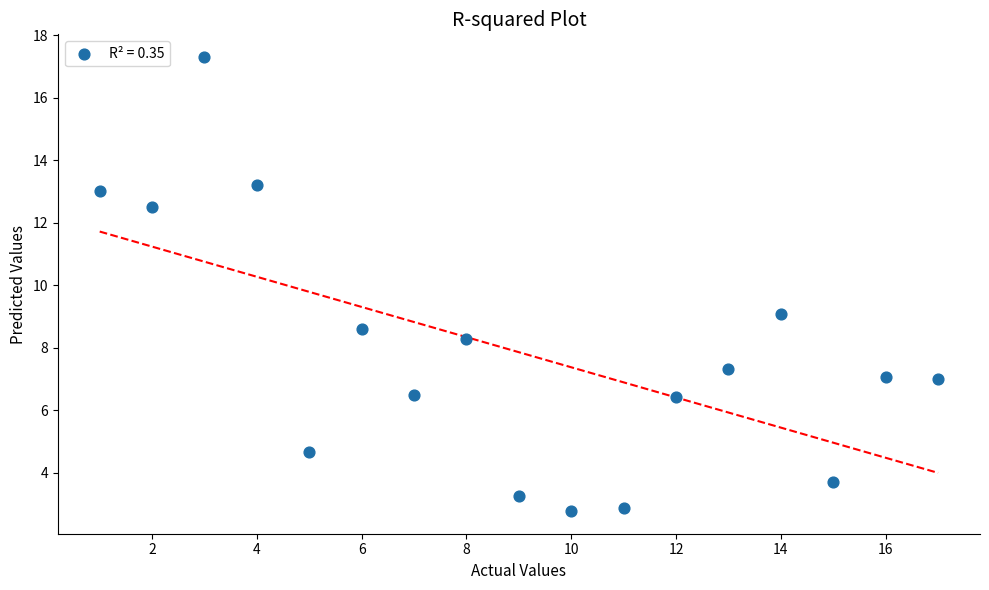

What Y value in the scatter plot is closest to 10?

9.1